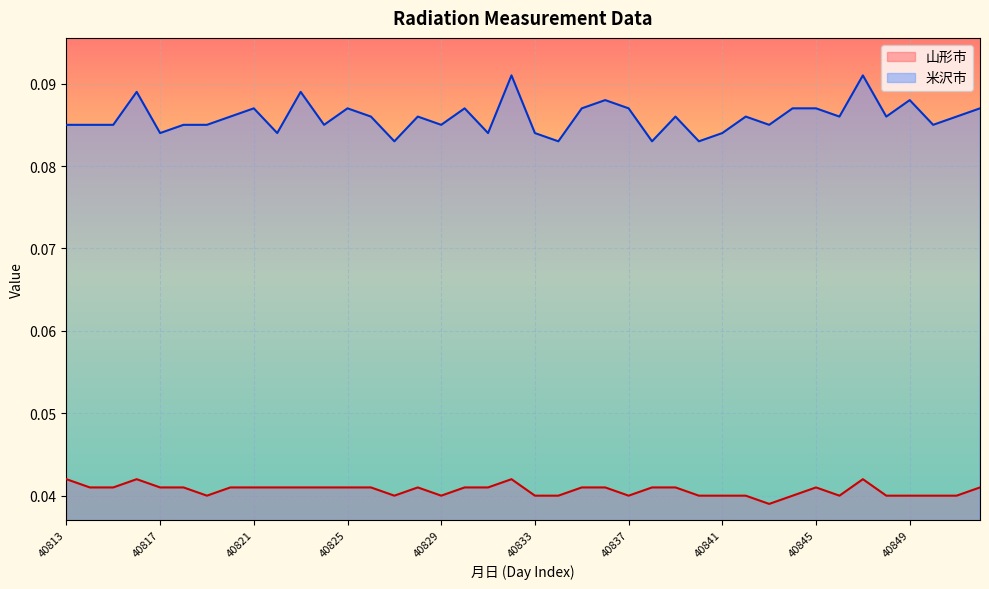

Which has a higher value, 40832 or 40846?

40832